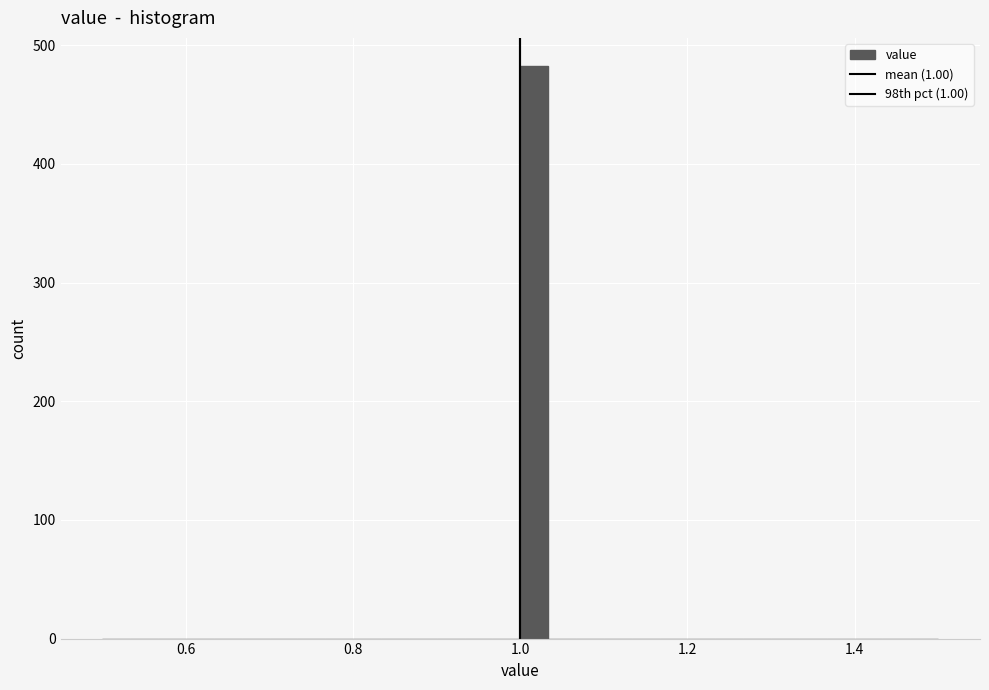

Read against the x-axis, roughly where is the centre of the tallest bar?

1.02